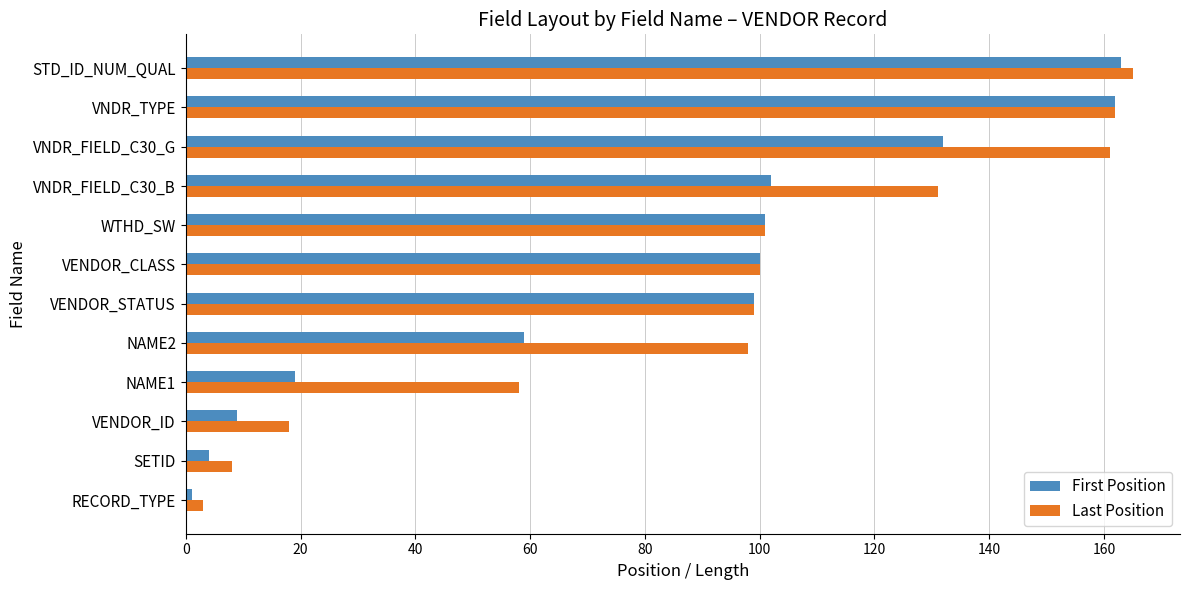

Rank the series by their average value, from highest to lowest.

Last Position, First Position